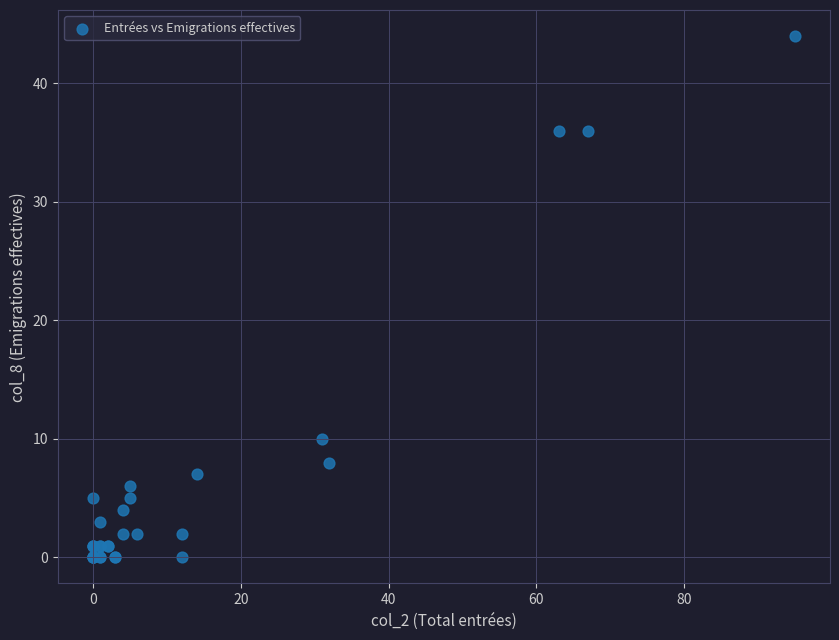

What Y value in the scatter plot is closest to 22?

10